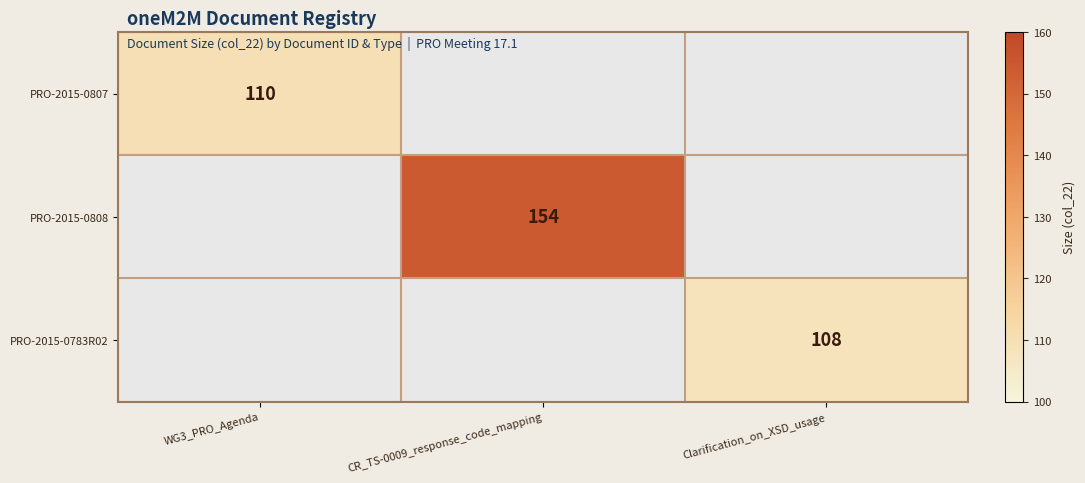

Is the value of PRO-2015-0808 at CR_TS-0009_response_code_mapping greater than the value of PRO-2015-0783R02 at Clarification_on_XSD_usage?

Yes